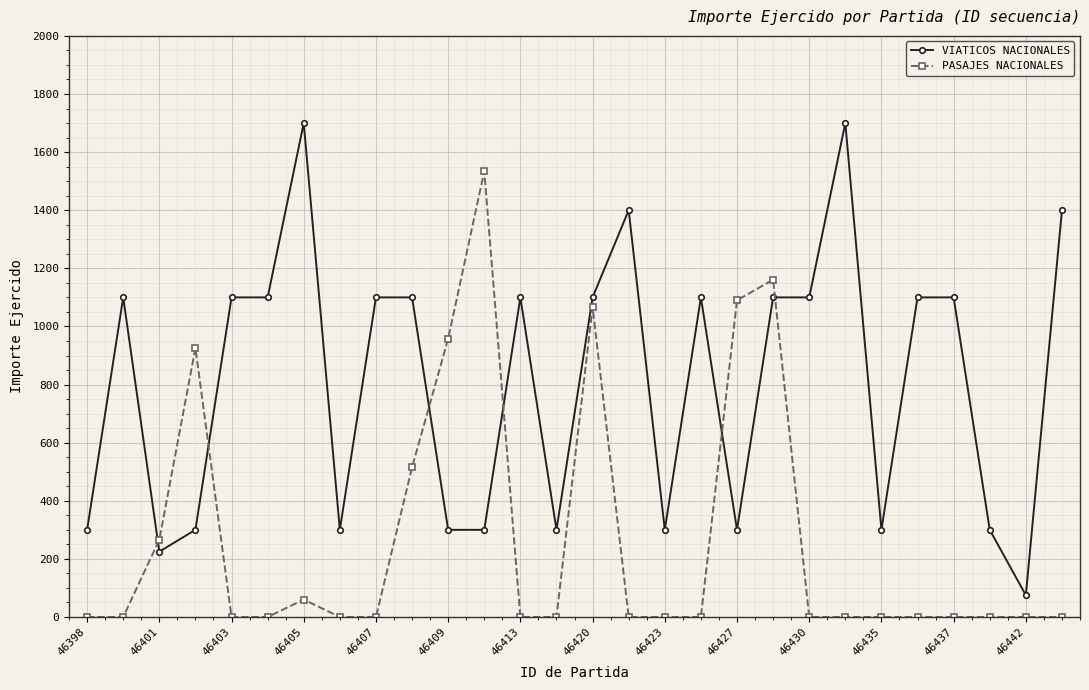

What is the sum of all VIATICOS NACIONALES values?

22700